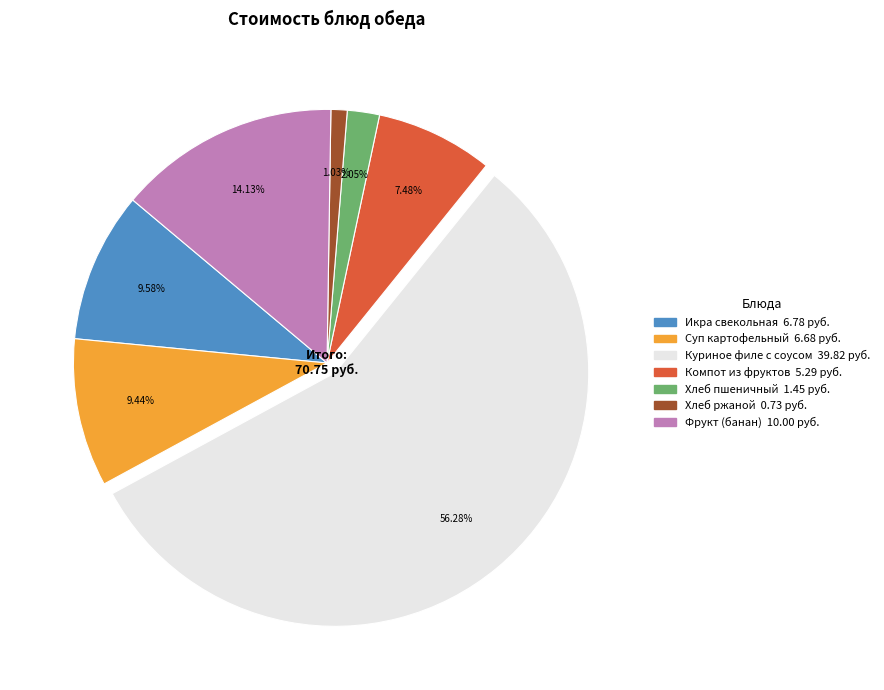

How many segments does this pie chart have?

7